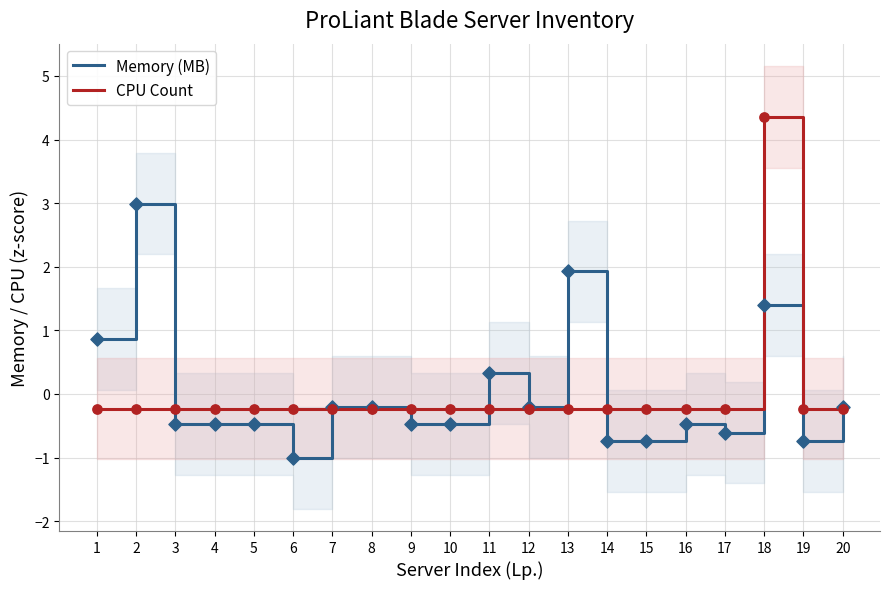

At how many categories does at least one series exceed 3?

1